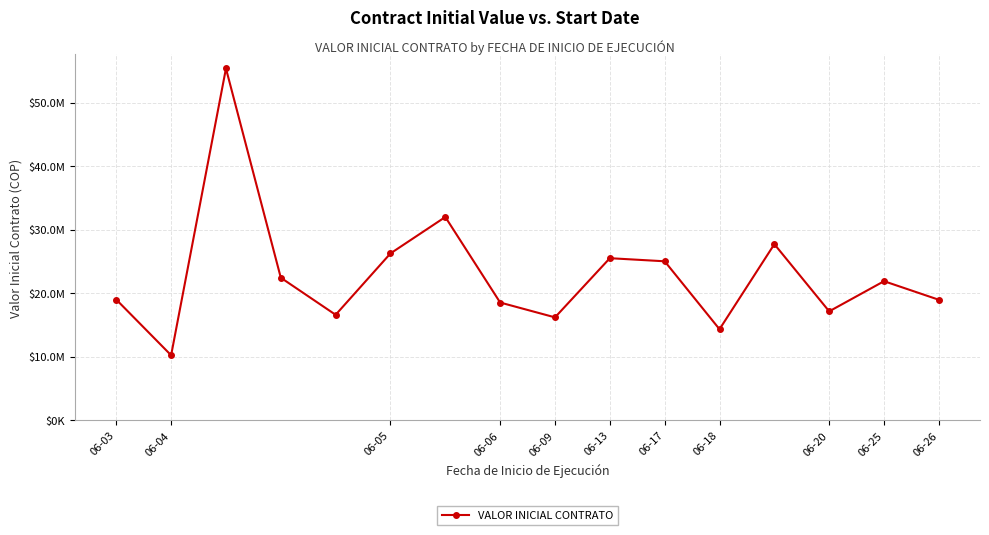

Is this an area chart (filled region under the line)?

No